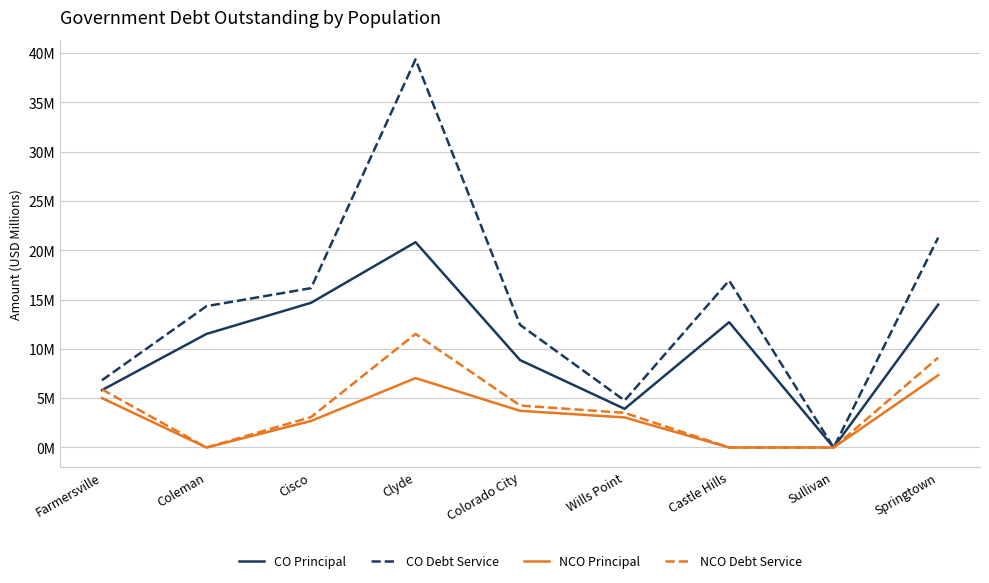

What is the sum of all NCO Principal values?

28.8